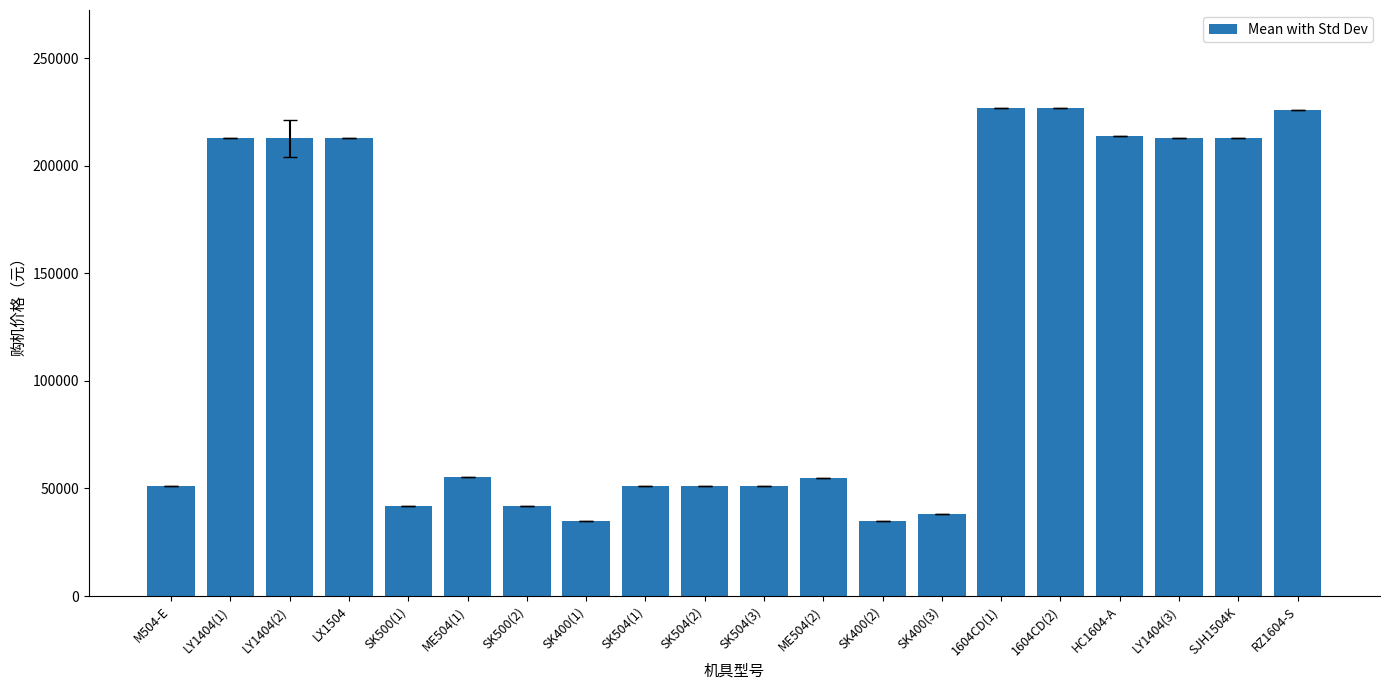

What is the change in value from SK500(2) to SK504(2)?

+9000